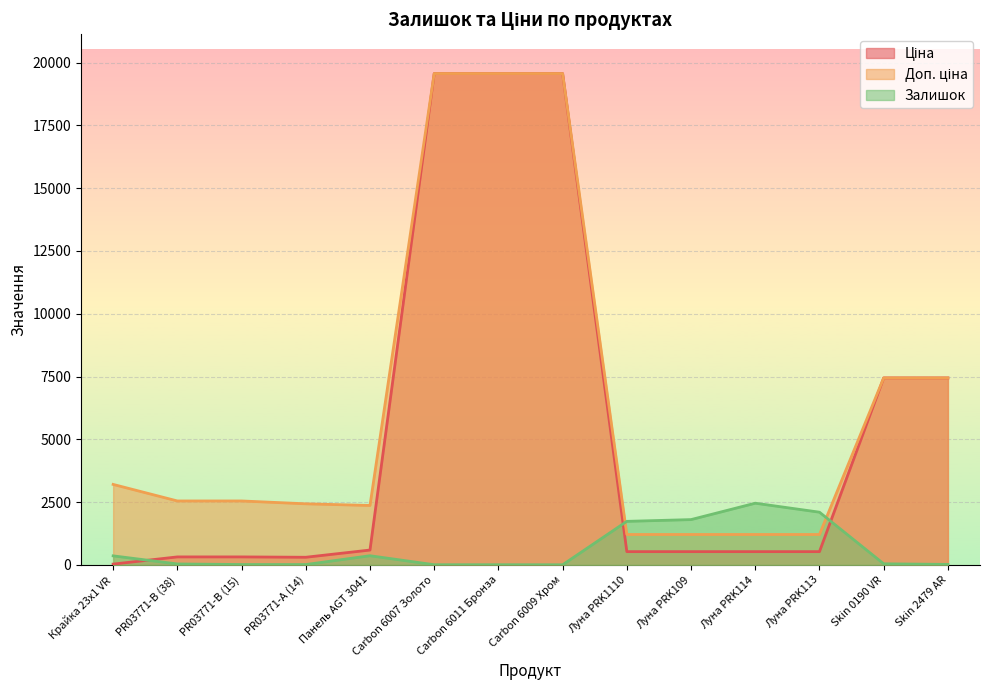

Where is Доп. ціна nearest to the value 10387?

Skin 0190 VR